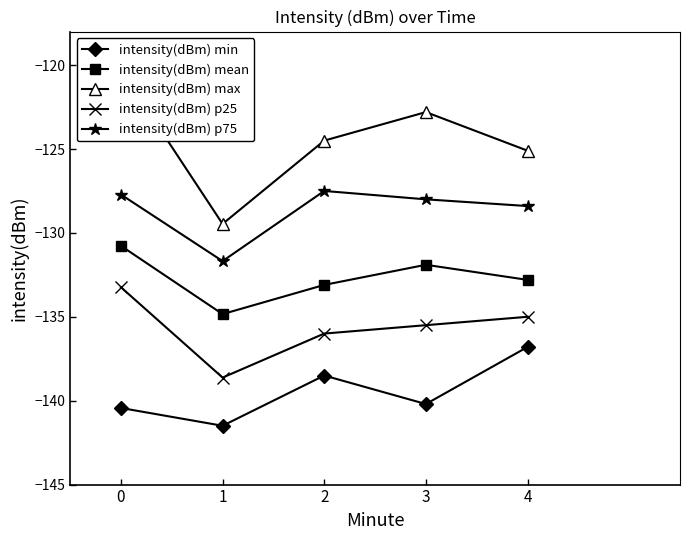

Which has a higher value, 4 or 3?

4